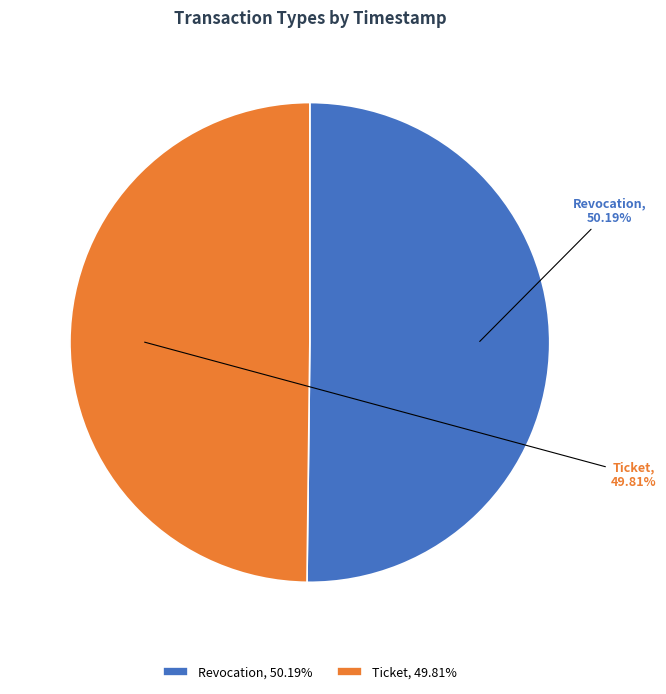

True or false: Revocation accounts for 61% of the total.

False